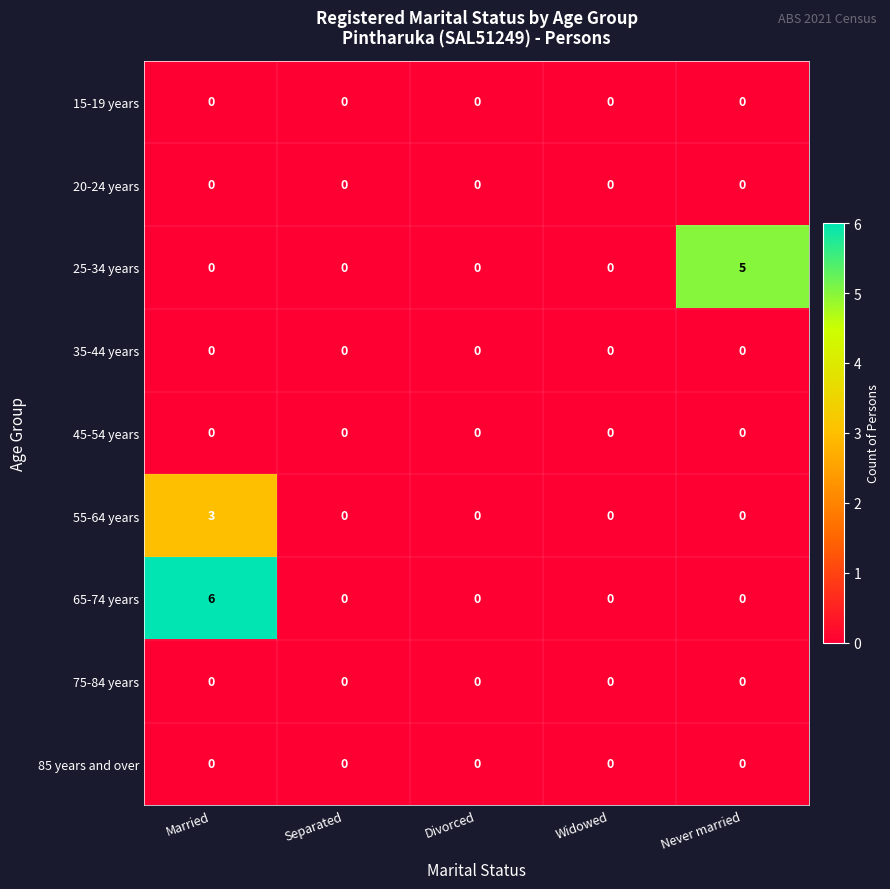

How many 55-64 years values are between 0 and 1?

4